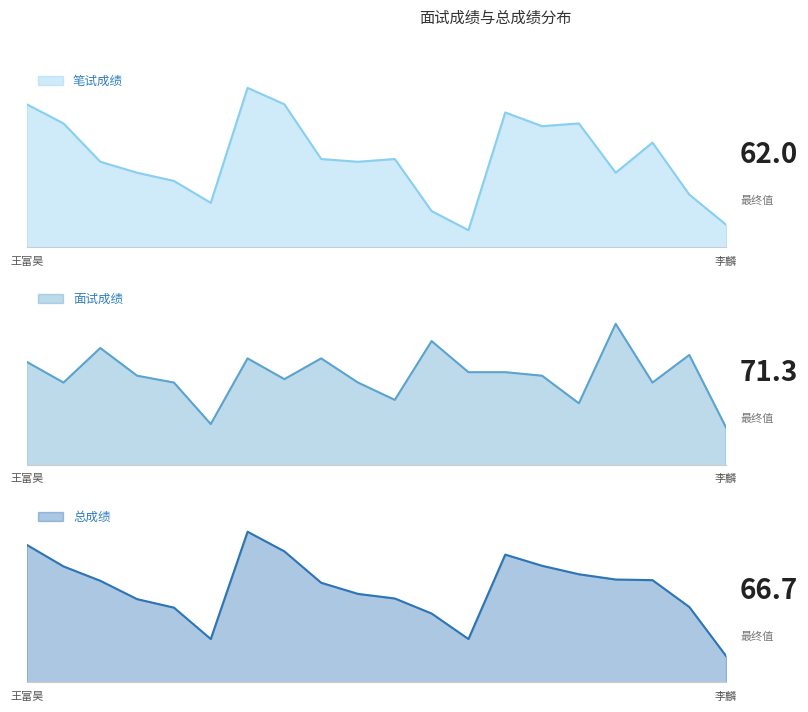

List the labels in order of 总成绩 value, smallest first.

李麟, 高博, 徐帆, 王戈, 甄岩, 李金泽, 张英博, 刘泽铭, 籍磊, 杨斯宇, 隗滔, 李镇洲, 温凯强, 杨瑞璠, 张添享, 王福训, 任博, 陈昊霆, 王富昊, 张帆